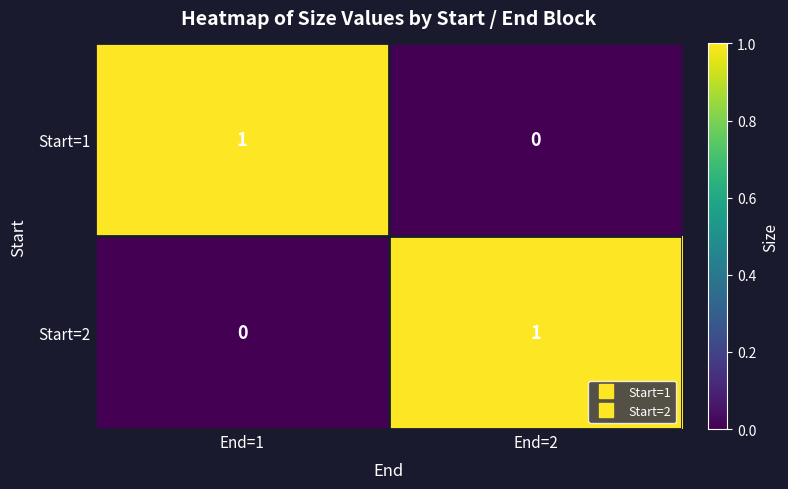

The Start=1 series shows 0 at End=2. True or false?

True